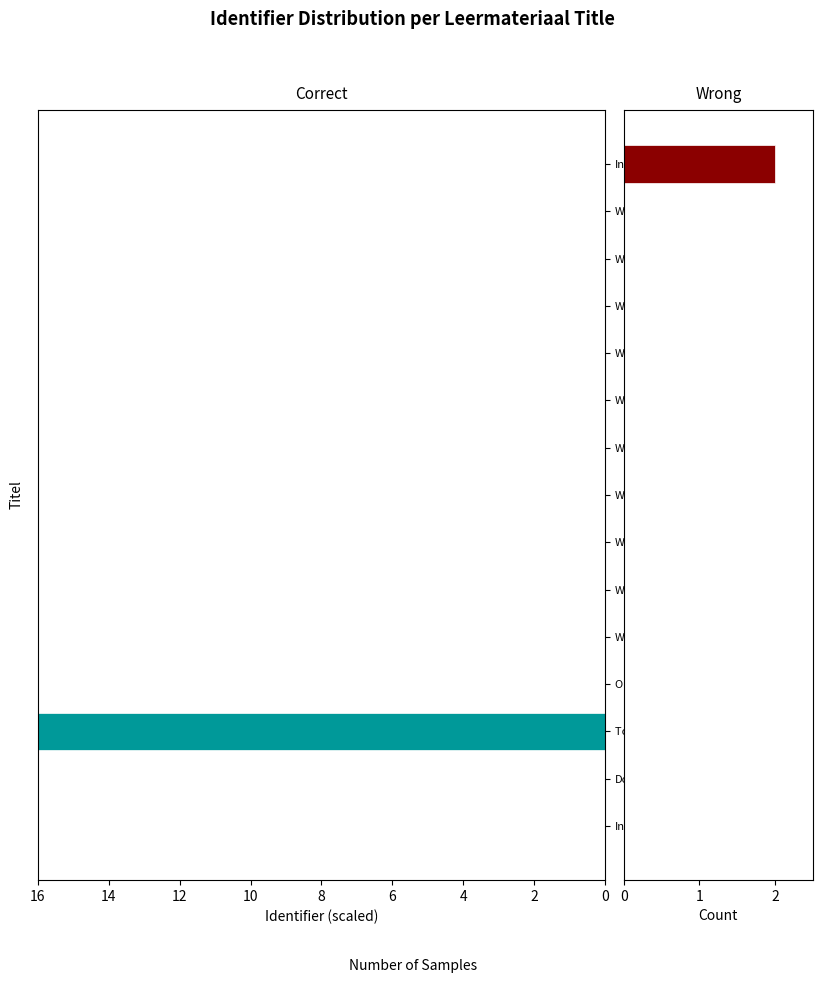

Are the bars horizontal?

Yes